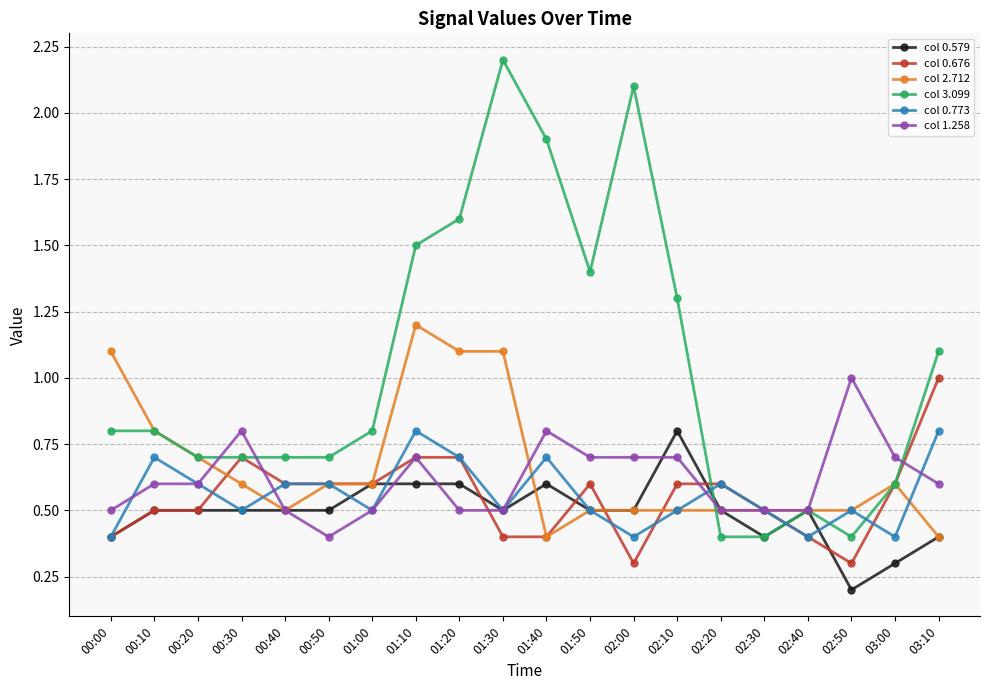

Is this an area chart (filled region under the line)?

No